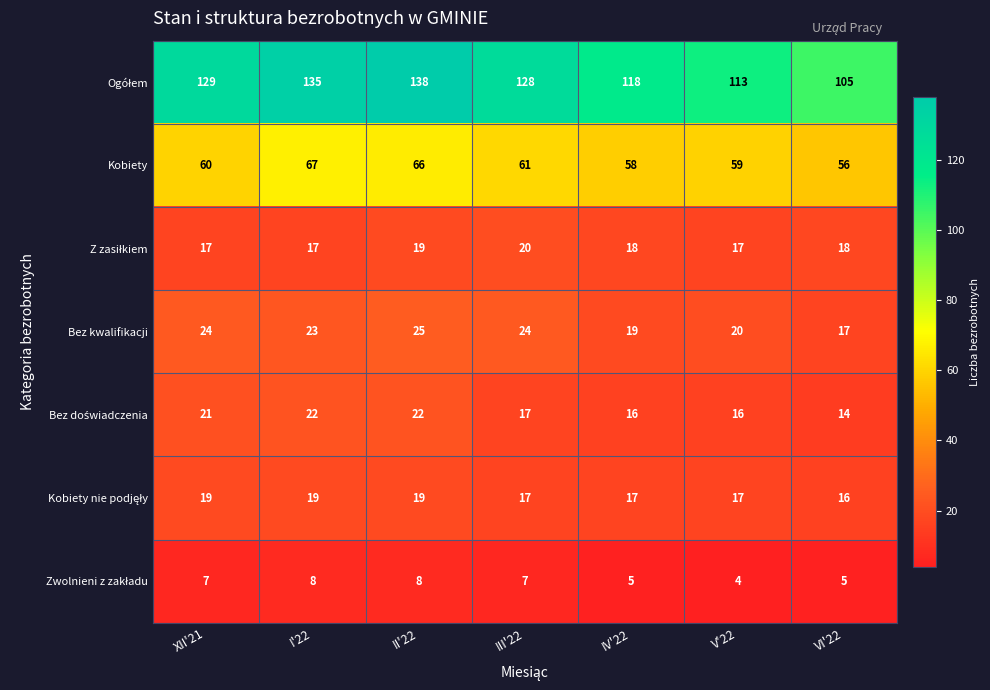

At how many categories does at least one series exceed 4?

7